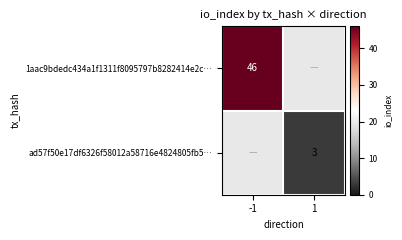

True or false: 1aac9bdedc434a1f1311f8095797b8282414e2c… has a value of 46 at -1.

True